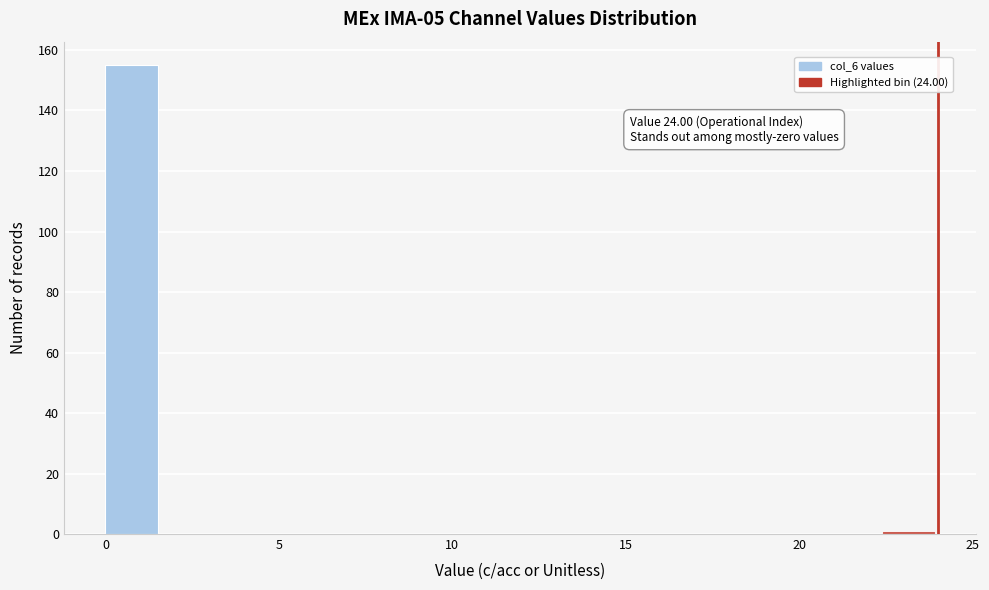

Around what value on the x-axis is the tallest bar? Give the approximate position of its centre, as read against the axis.

1.0